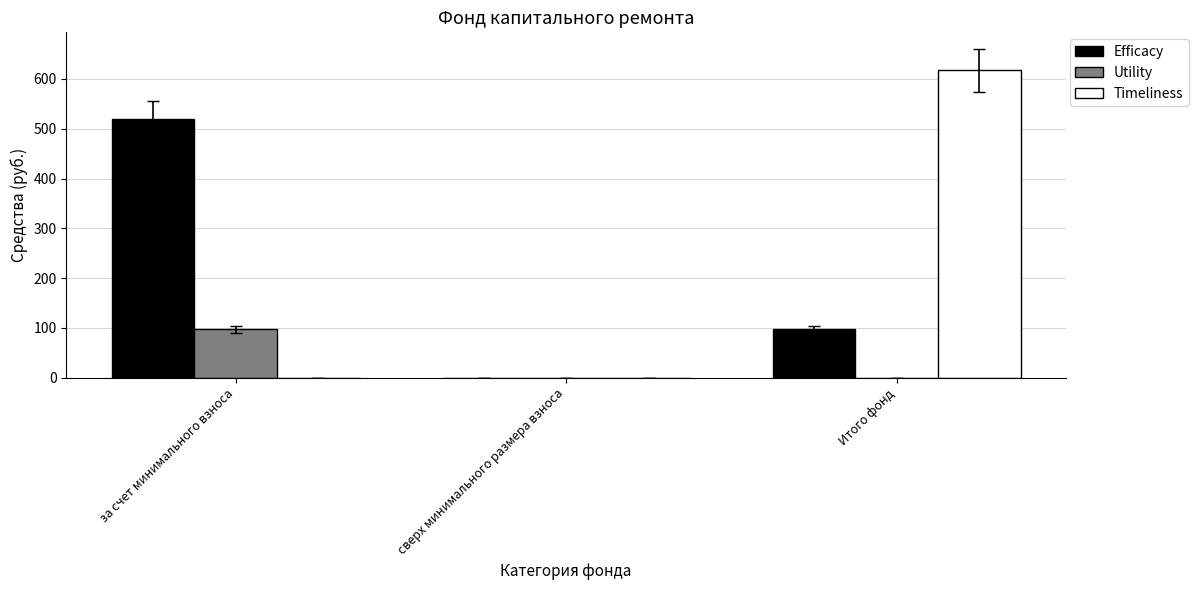

Which series has the largest range (max minus min)?

Timeliness